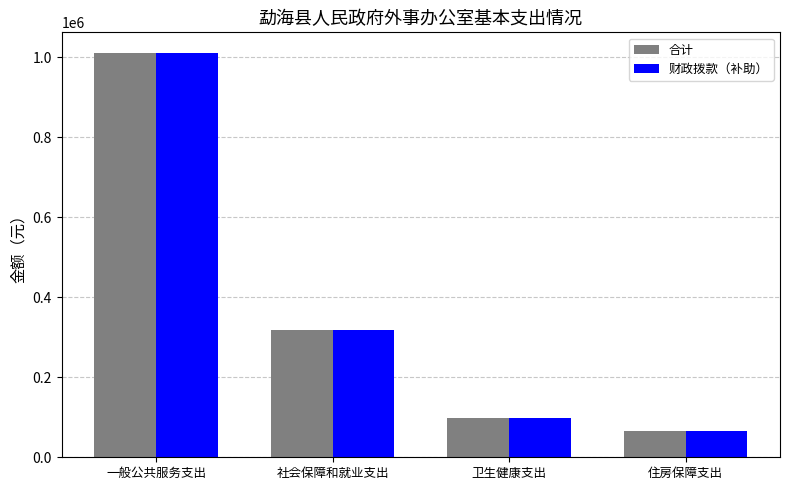

Reading left to right, list all the values displayed in this chart.

合计: 1011405.8	318339.4	97868.1	65977.7
财政拨款（补助）: 1011405.8	318339.4	97868.1	65977.7